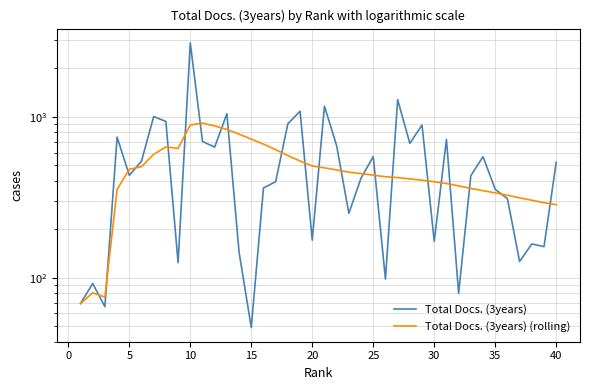

Reading left to right, what are all the values shown in this chart?

Total Docs. (3years): 69.0	92.0	66.0	748.0	433.0	530.0	1004.0	936.0	124.0	2884.0	703.0	648.0	1045.0	144.0	49.0	361.0	395.0	905.0	1084.0	171.0	1164.0	661.0	251.0	416.0	566.0	98.0	1279.0	684.0	889.0	168.0	724.0	80.0	431.0	565.0	354.0	310.0	126.0	162.0	156.0	522.0
Total Docs. (3years) (rolling): 69.0	80.5	75.7	353.8	472.0	490.0	584.7	649.6	636.4	890.2	913.3	877.8	834.8	780.1	726.4	676.4	625.3	574.1	530.7	494.5	481.5	467.4	452.8	443.6	433.8	424.2	418.9	411.2	403.6	394.7	384.8	371.9	358.6	347.5	336.7	325.3	313.6	302.8	292.3	284.1